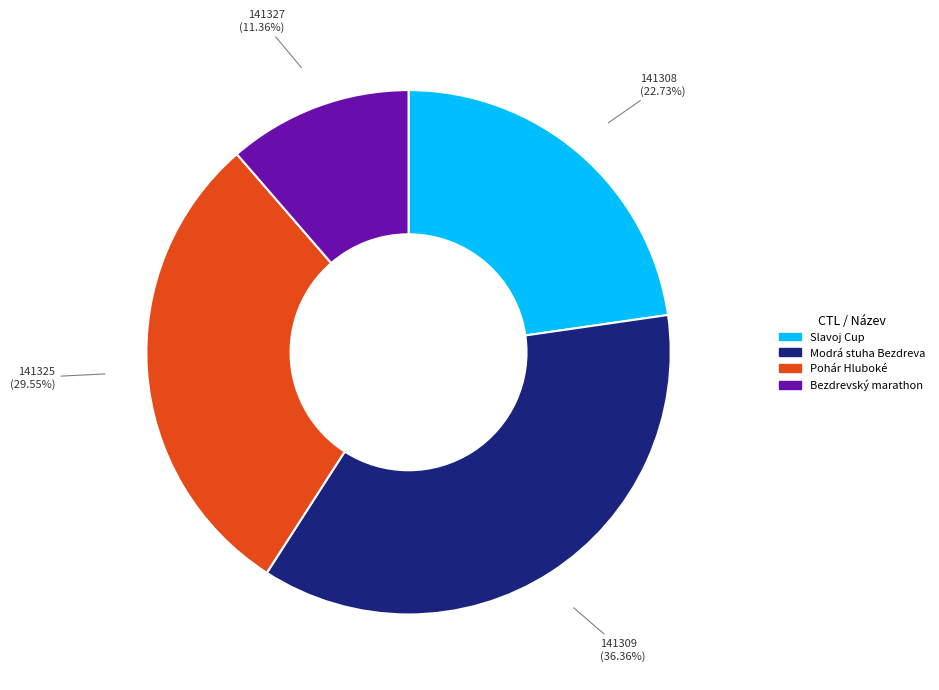

Which category has the smallest portion of the pie?

141327